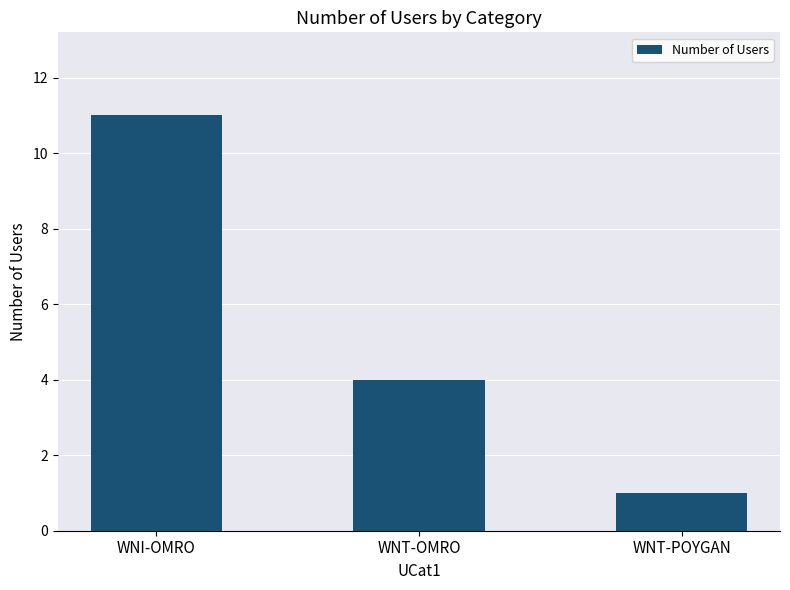

Which has a higher value, WNI-OMRO or WNT-POYGAN?

WNI-OMRO